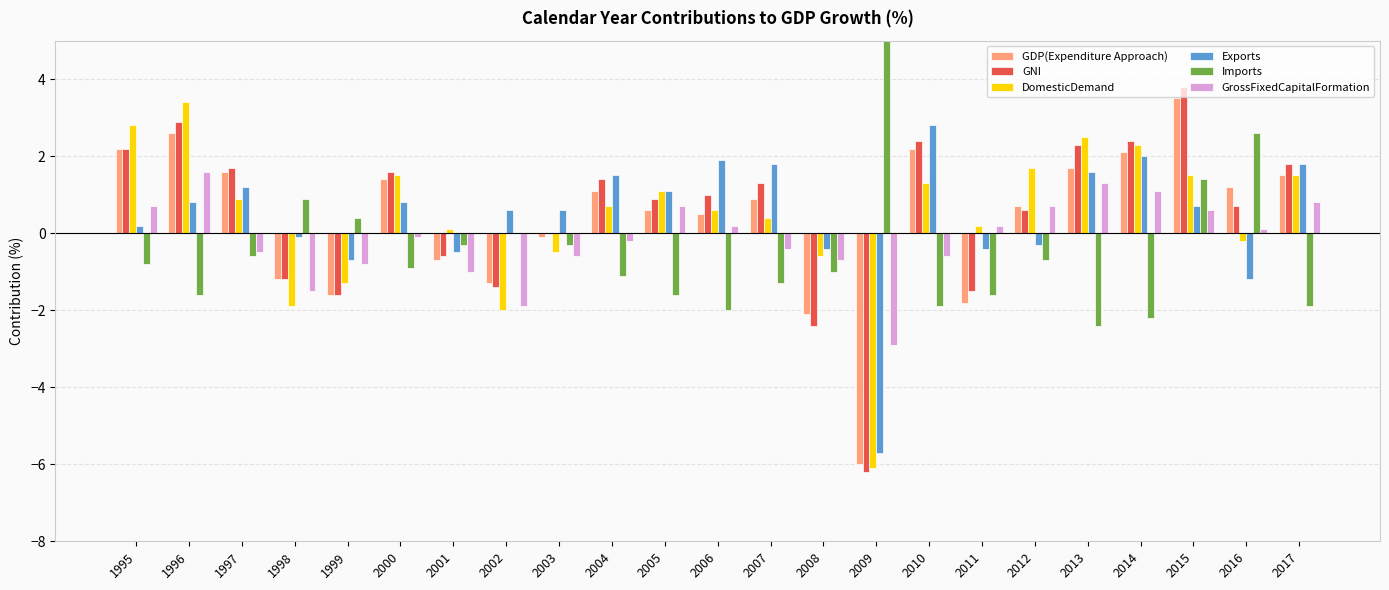

What is the sum of the GDP(Expenditure Approach) values at 2017 and 2010?

3.7